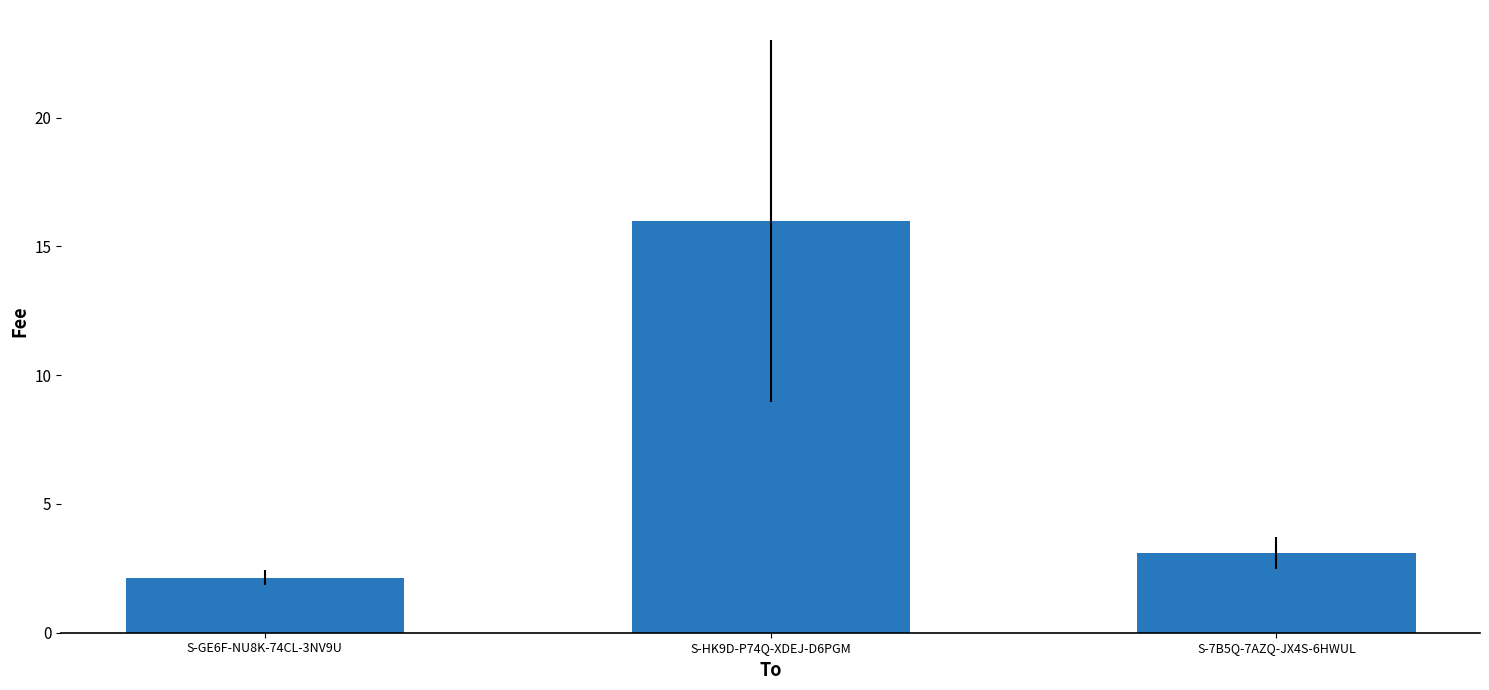

Is it true that the value at S-GE6F-NU8K-74CL-3NV9U is 3.6?

False